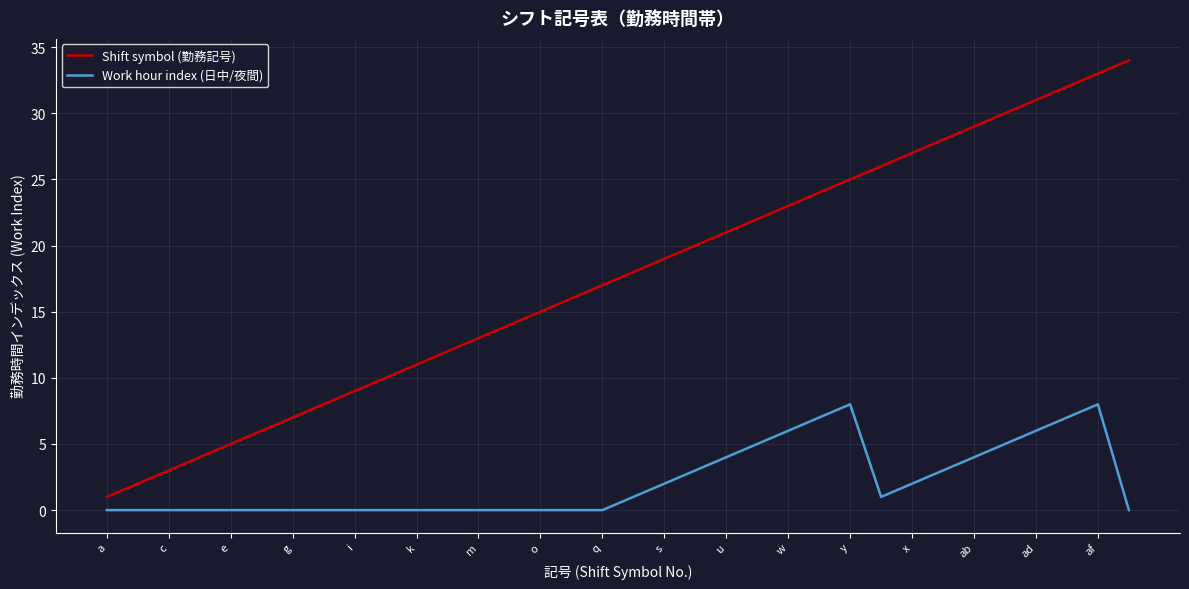

True or false: Work hour index (日中/夜間) and Shift symbol (勤務記号) cross at least once.

False